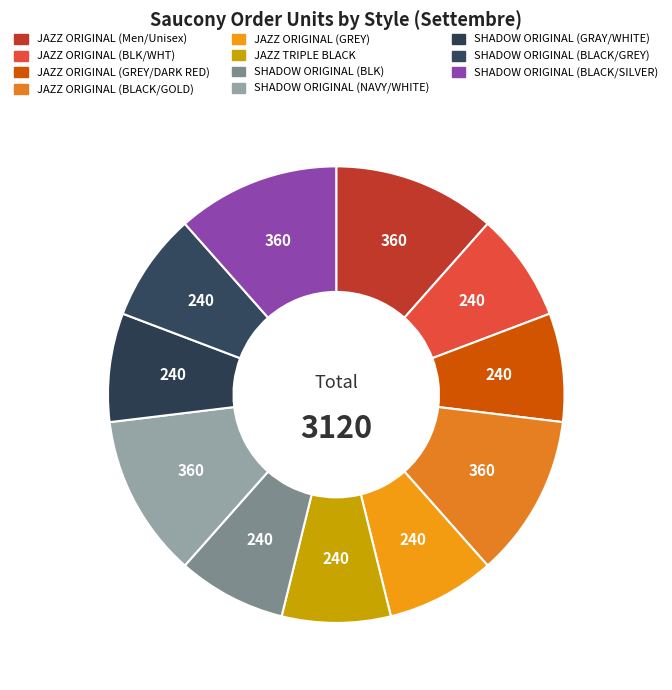

How many segments does this pie chart have?

11